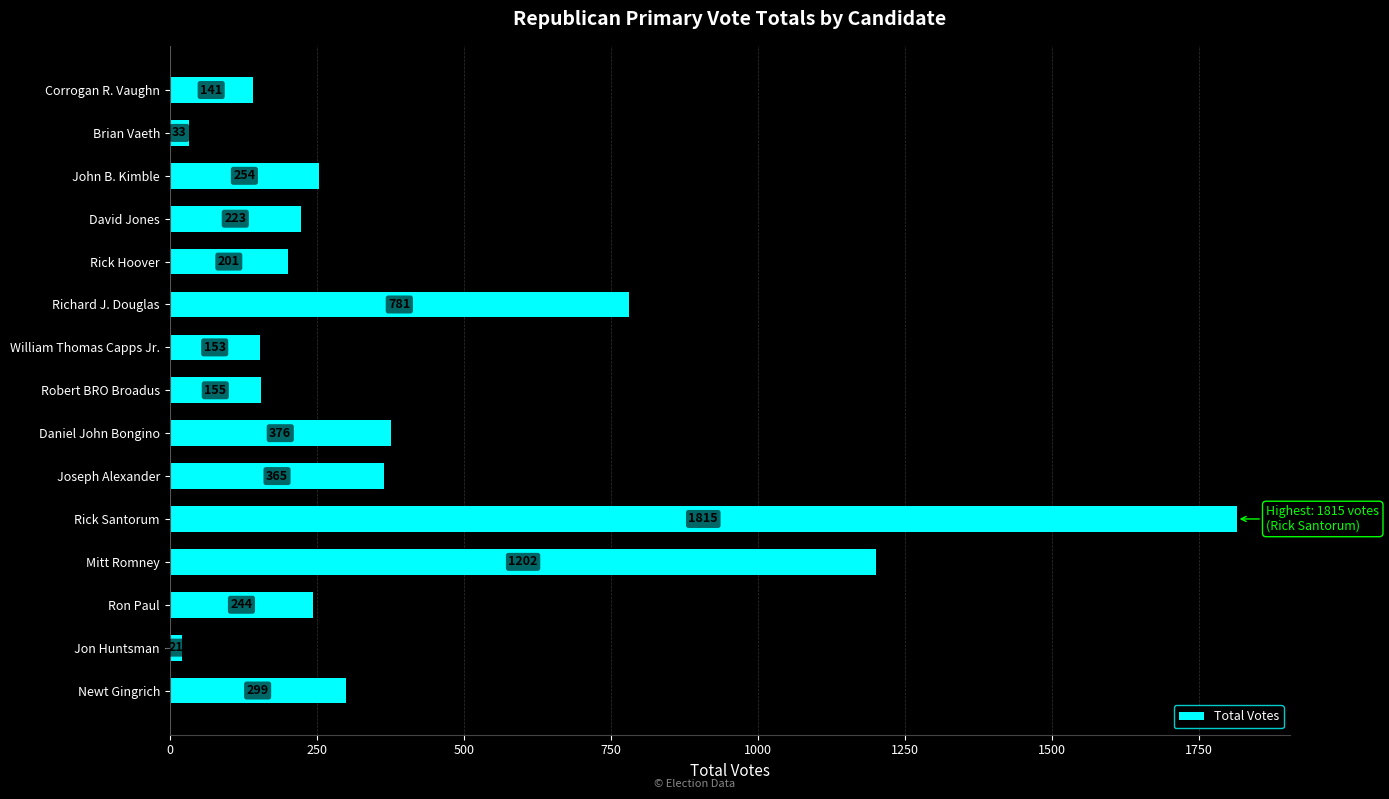

Which category has the highest value across all series?

Rick Santorum